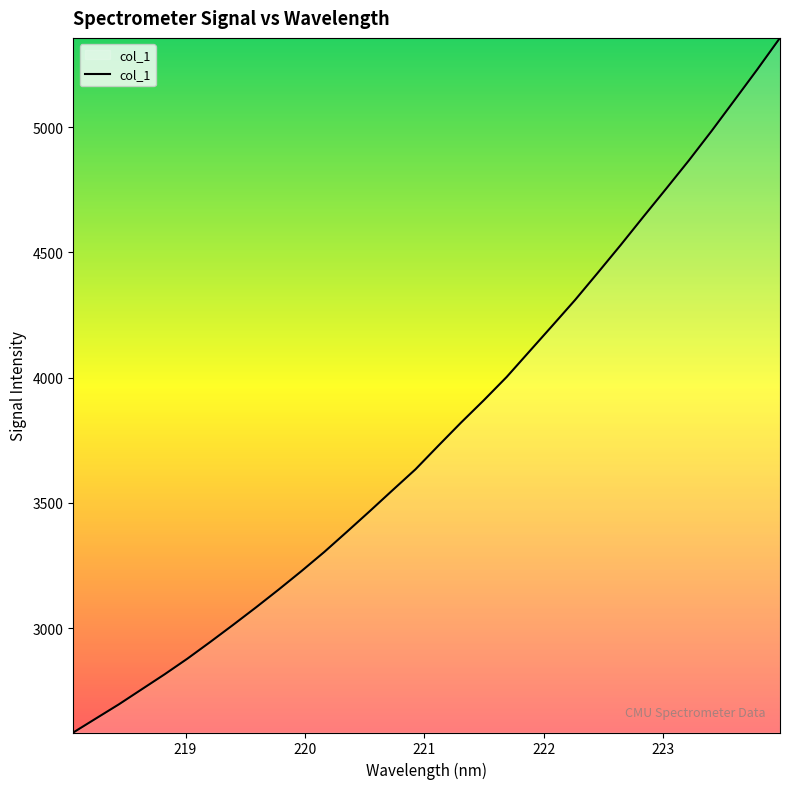

What is the difference between the maximum and minimum values?

2772.3